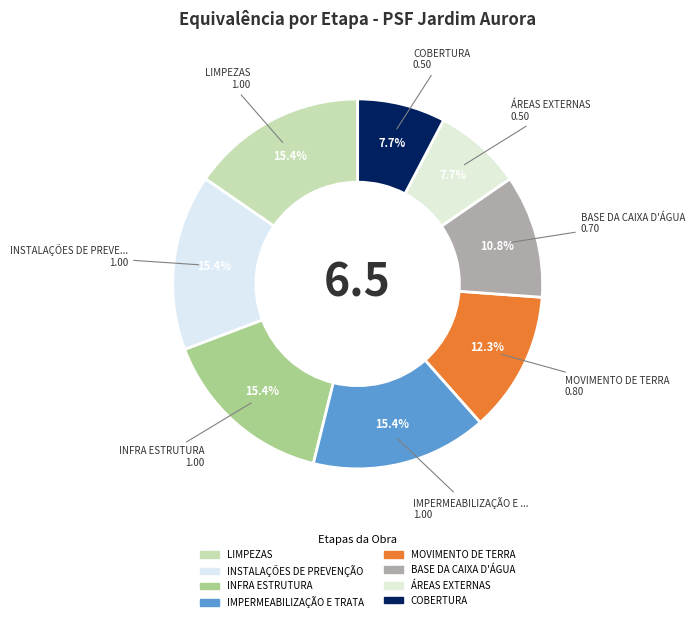

How many segments does this pie chart have?

8